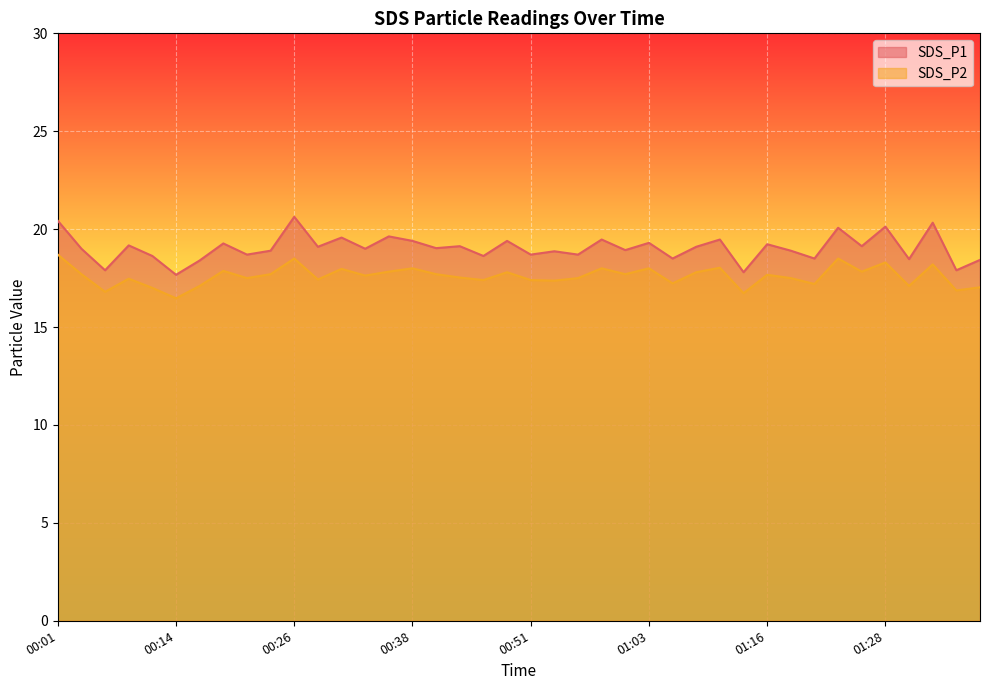

At which category is the sum across all series the highest?

00:01